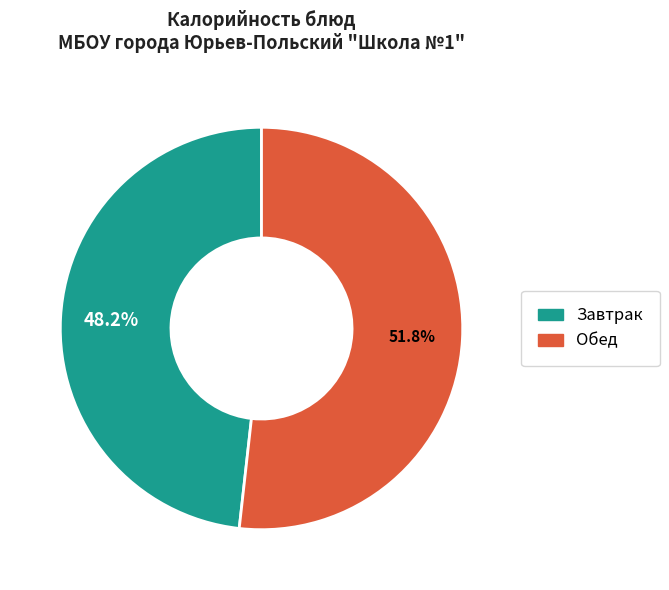

How many segments does this pie chart have?

2